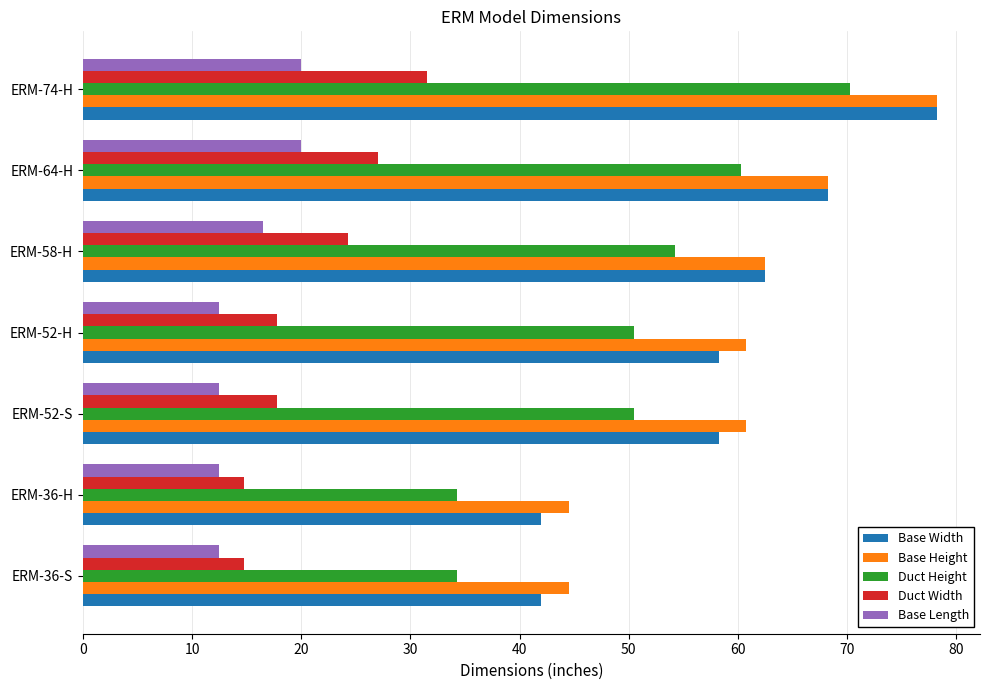

What is the minimum value shown in the chart?

12.5